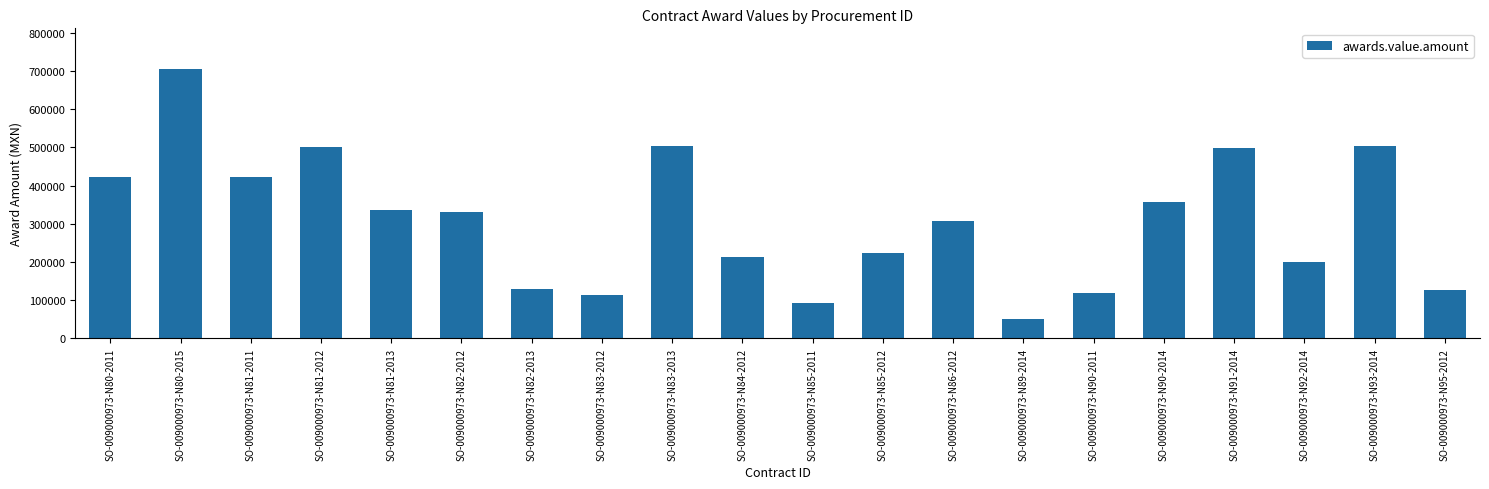

Are the bars grouped side by side (vs. stacked)?

No